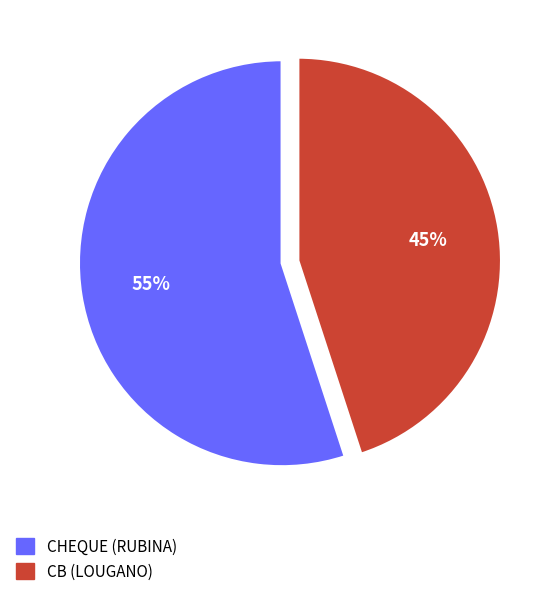

To the nearest percent, what is the average slice percentage?

50%